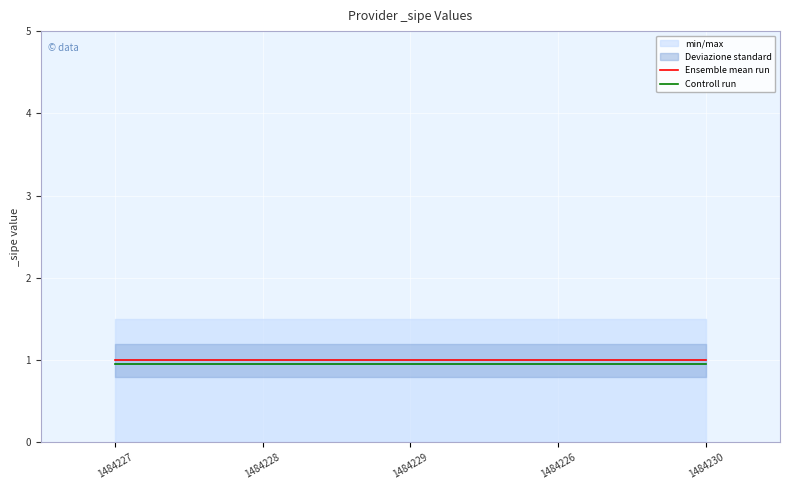

True or false: Controll run and Ensemble mean run intersect in this chart.

False